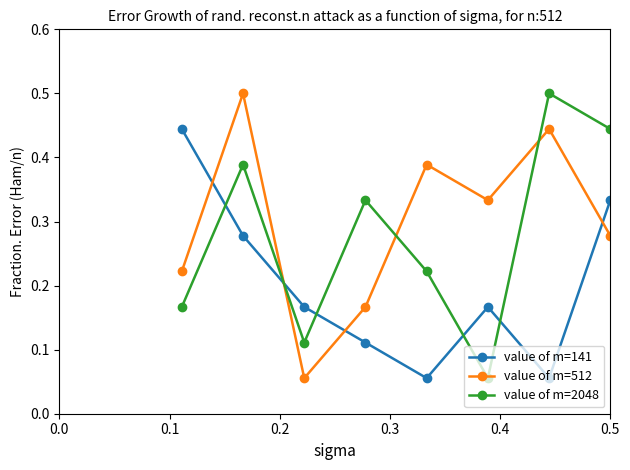

At how many categories does at least one series exceed 0?

8